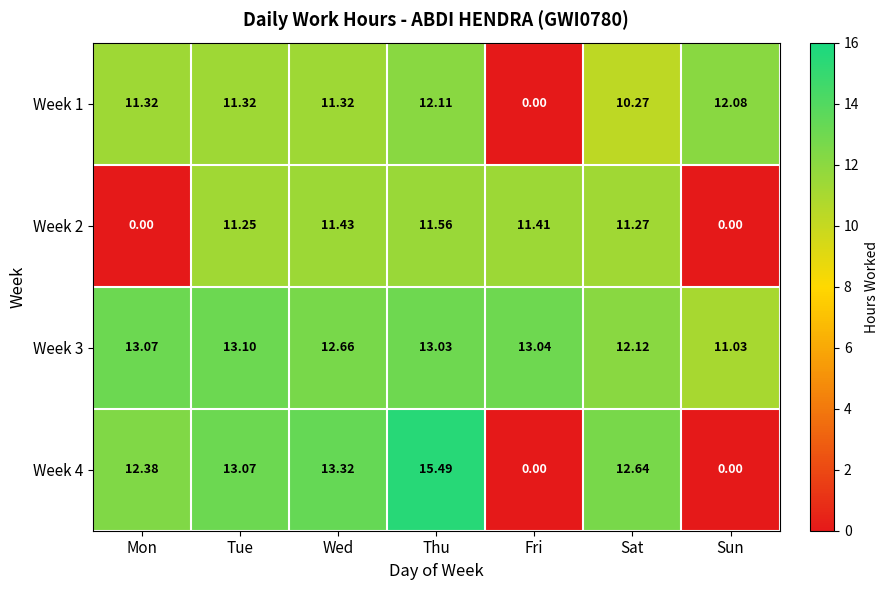

At which label does Week 1 first exceed 11?

Mon